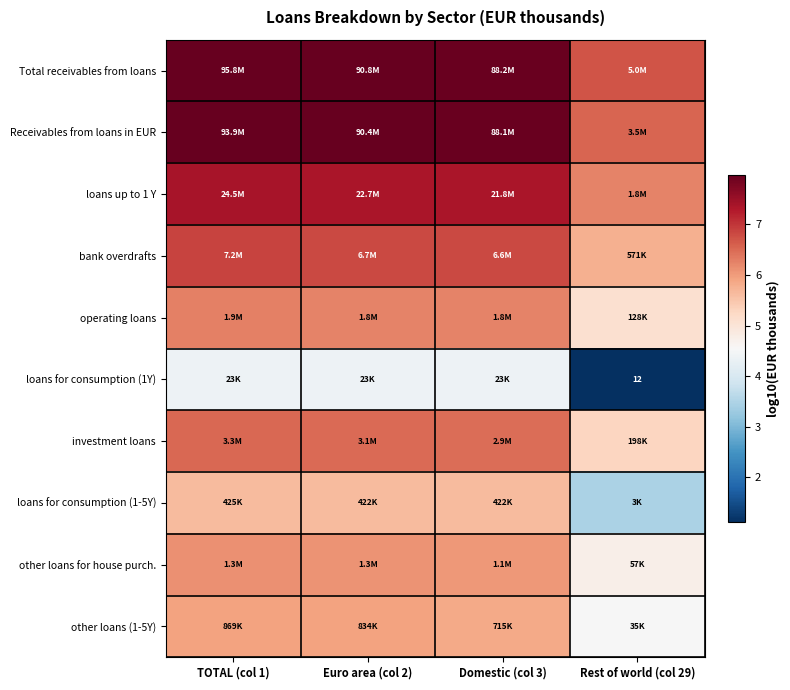

How many values in the loans up to 1 Y series are below 7?

1